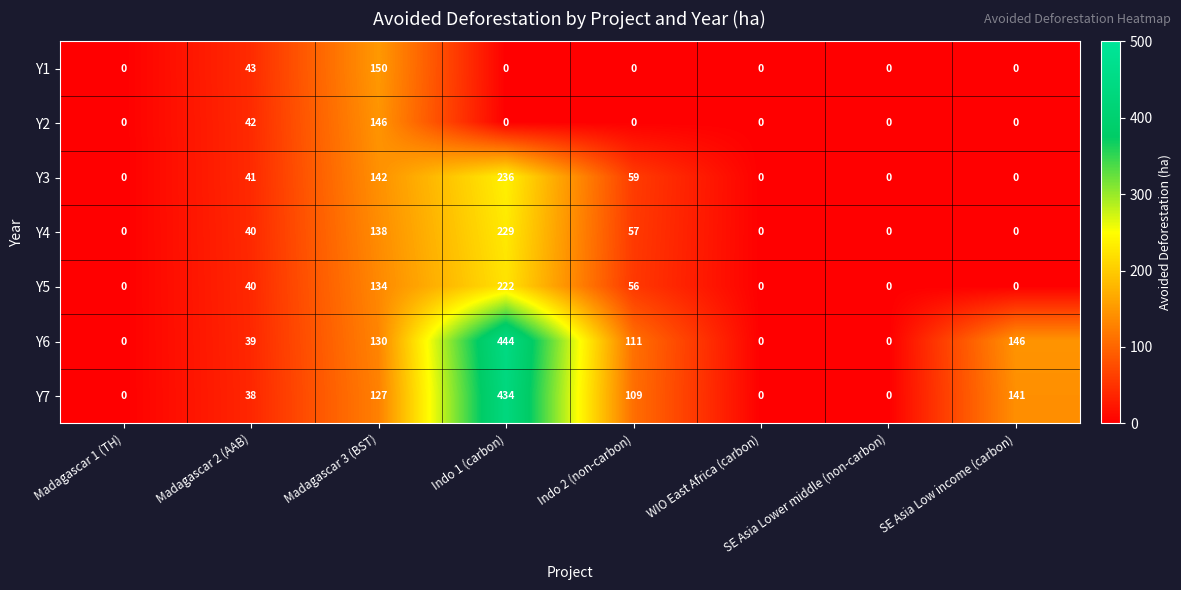

Between Indo 1 (carbon) and Indo 2 (non-carbon), which series saw the biggest shift?

Y6